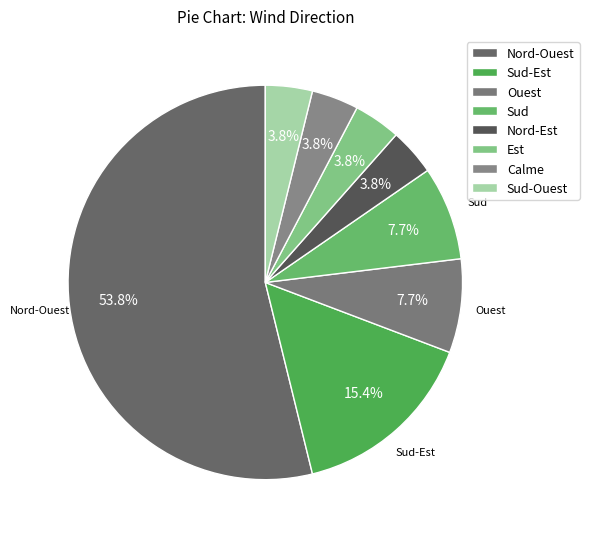

Count the number of slices in the pie.

8